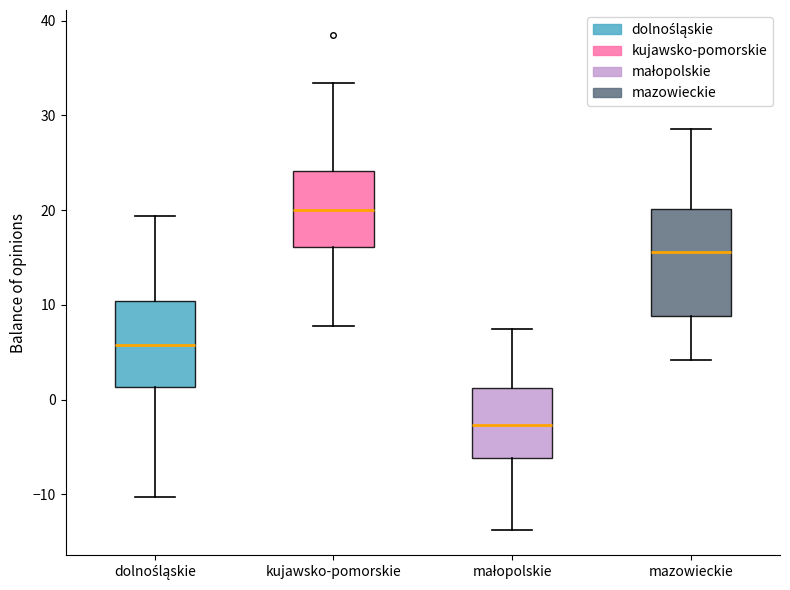

Where does the upper whisker of the box for małopolskie end on the y-axis? The values are not printed on the chart, so give them approximately, as read against the axis.

8